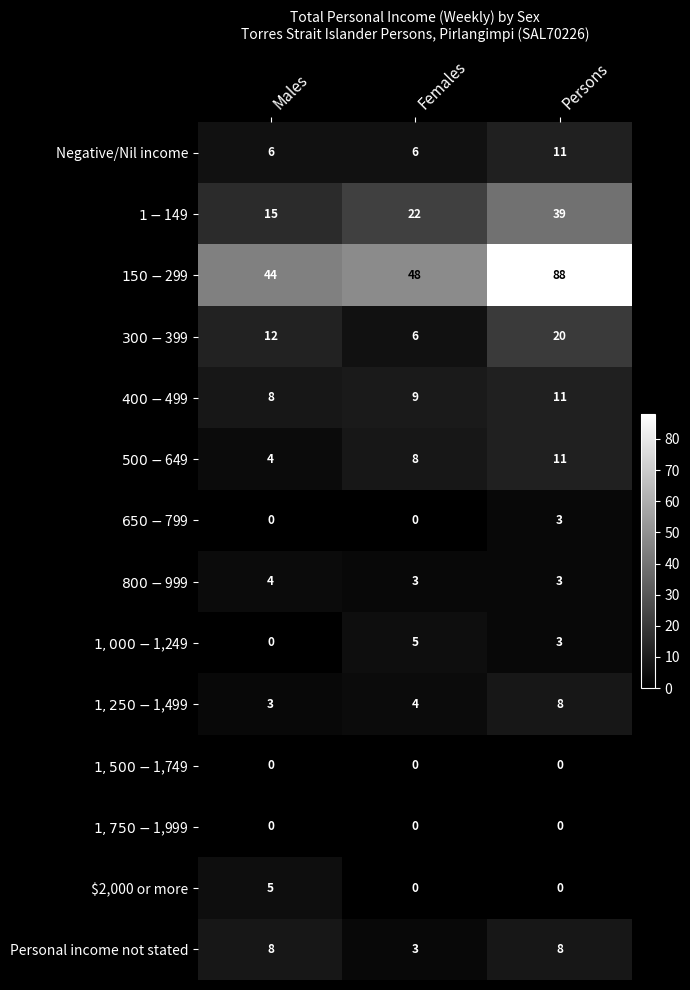

What is the spread (max minus min) of values at Females?

48